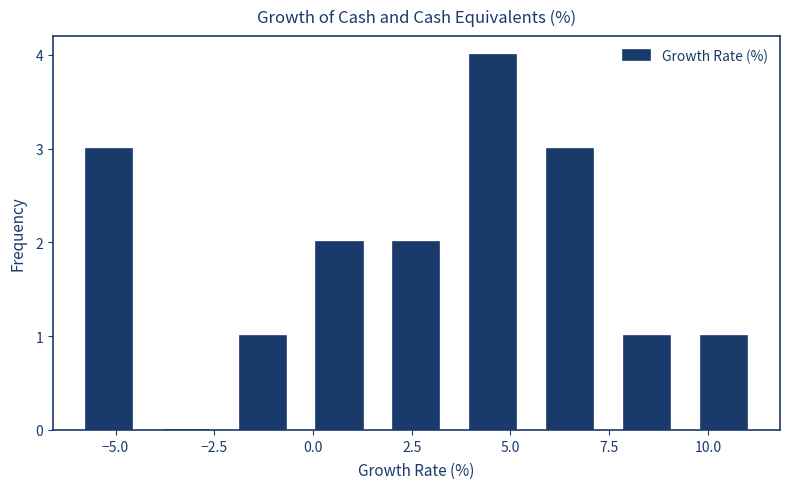

Around what value on the x-axis is the tallest bar? Give the approximate position of its centre, as read against the axis.

4.5